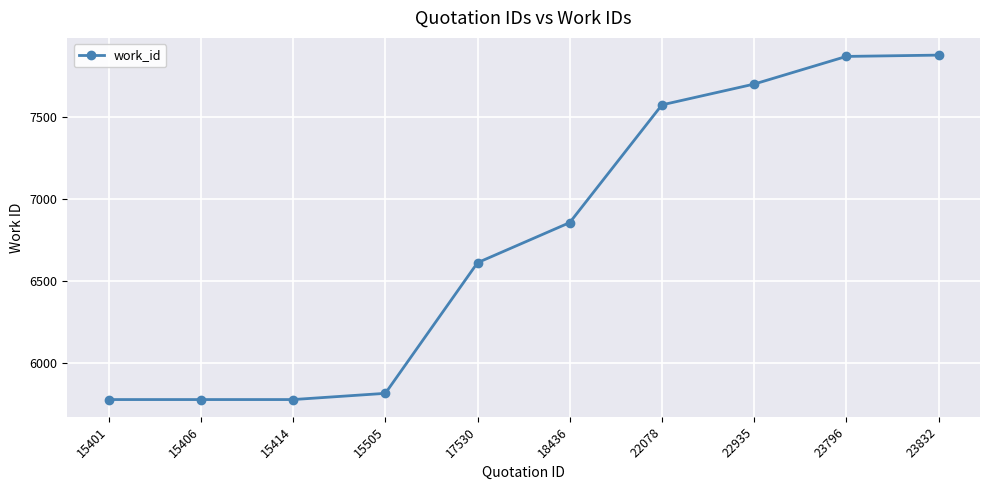

What is the value of the 4th point from the left?

5813